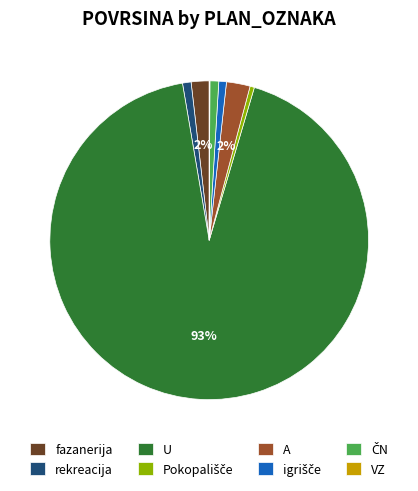

Is there any slice that represents more than half of the pie?

Yes